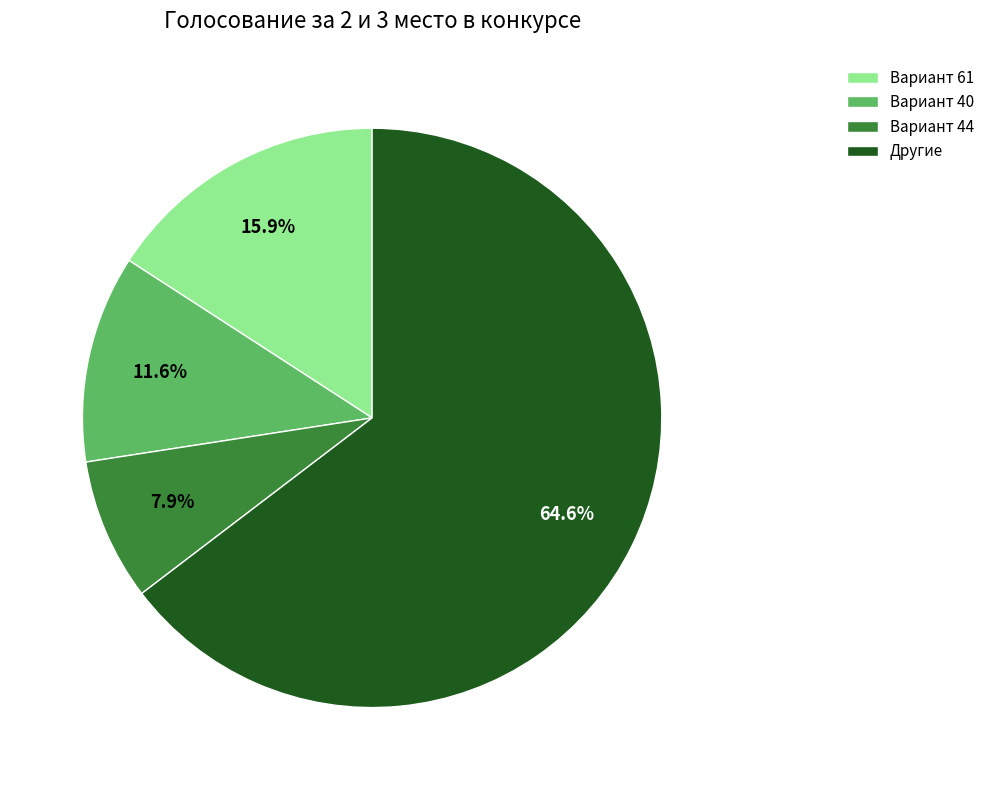

Does any single category account for the majority?

Yes